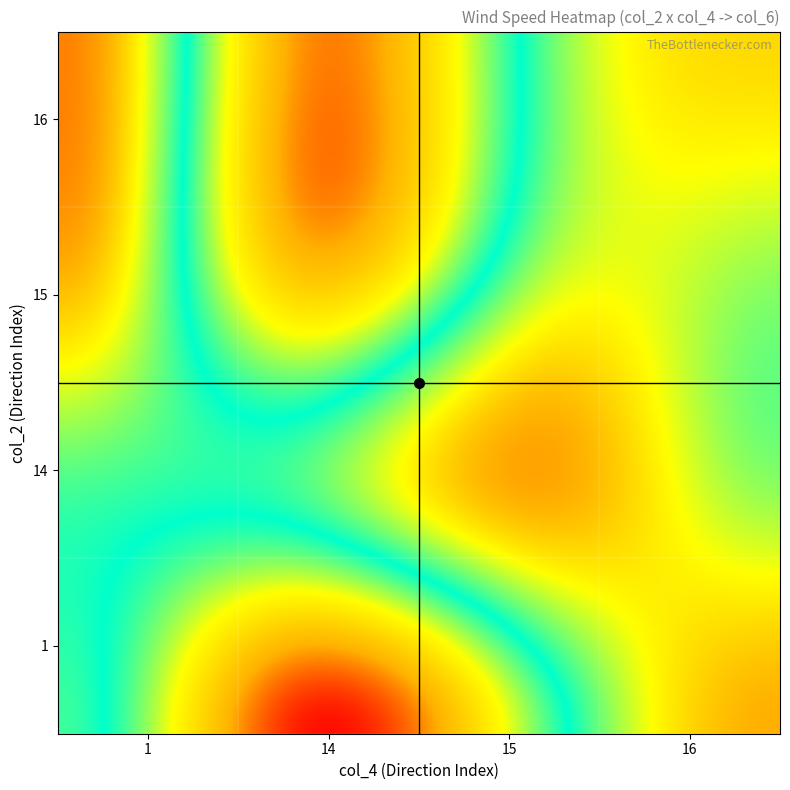

Which label corresponds to the smallest value in the chart?

14